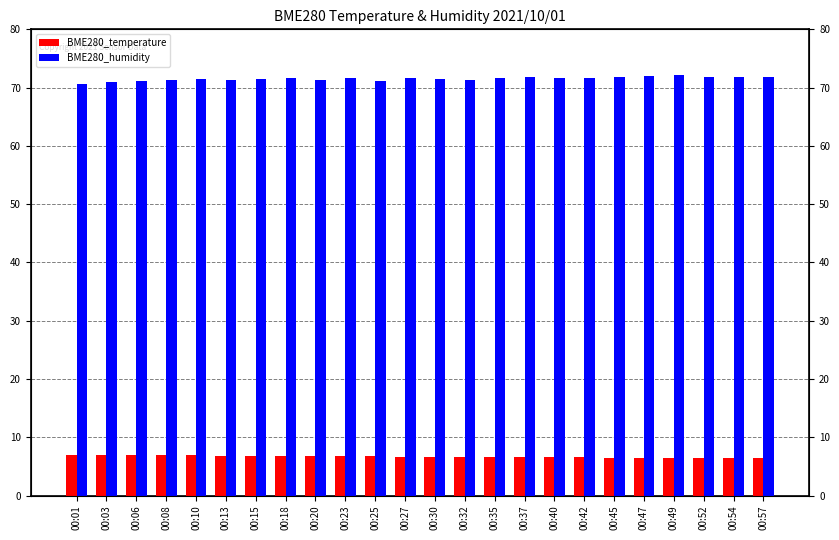

Rank the categories by BME280_temperature value from highest to lowest.

00:06, 00:01, 00:03, 00:08, 00:10, 00:13, 00:15, 00:18, 00:20, 00:23, 00:25, 00:27, 00:30, 00:32, 00:35, 00:37, 00:40, 00:42, 00:45, 00:47, 00:49, 00:52, 00:54, 00:57